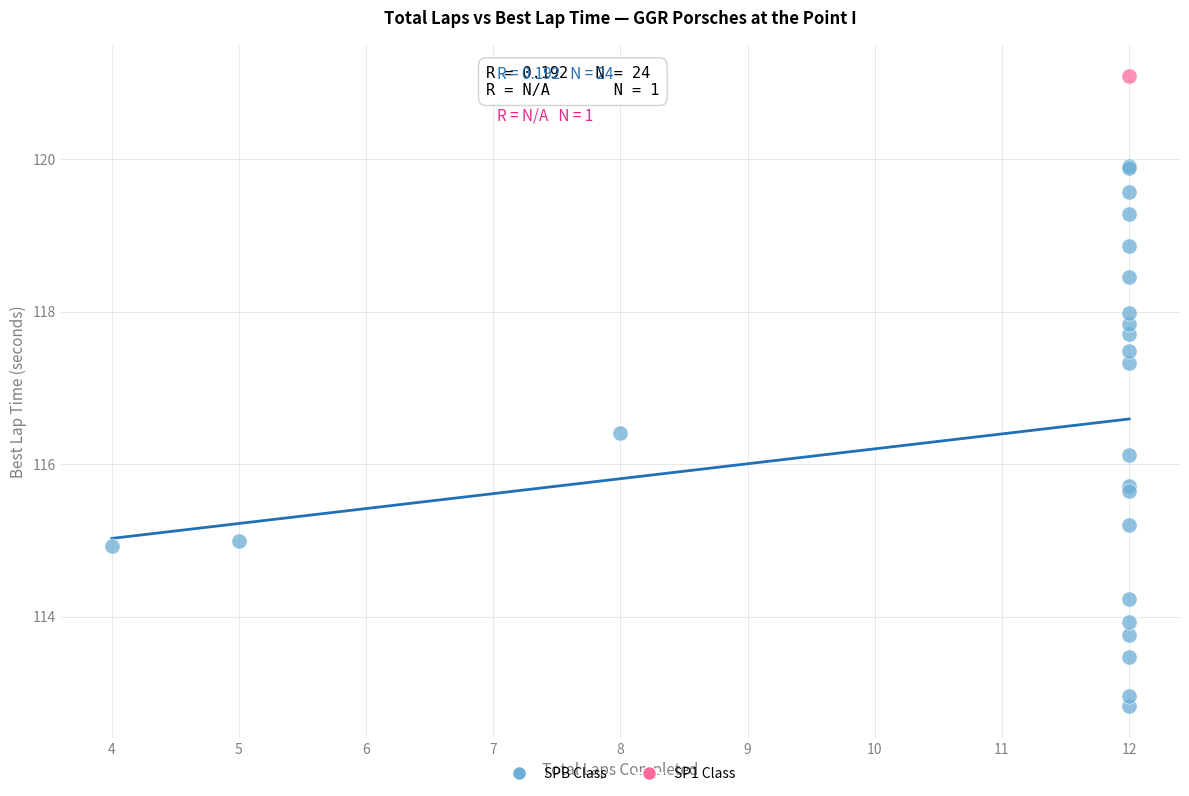

What are all the series names shown in the legend?

SPB Class, SP1 Class